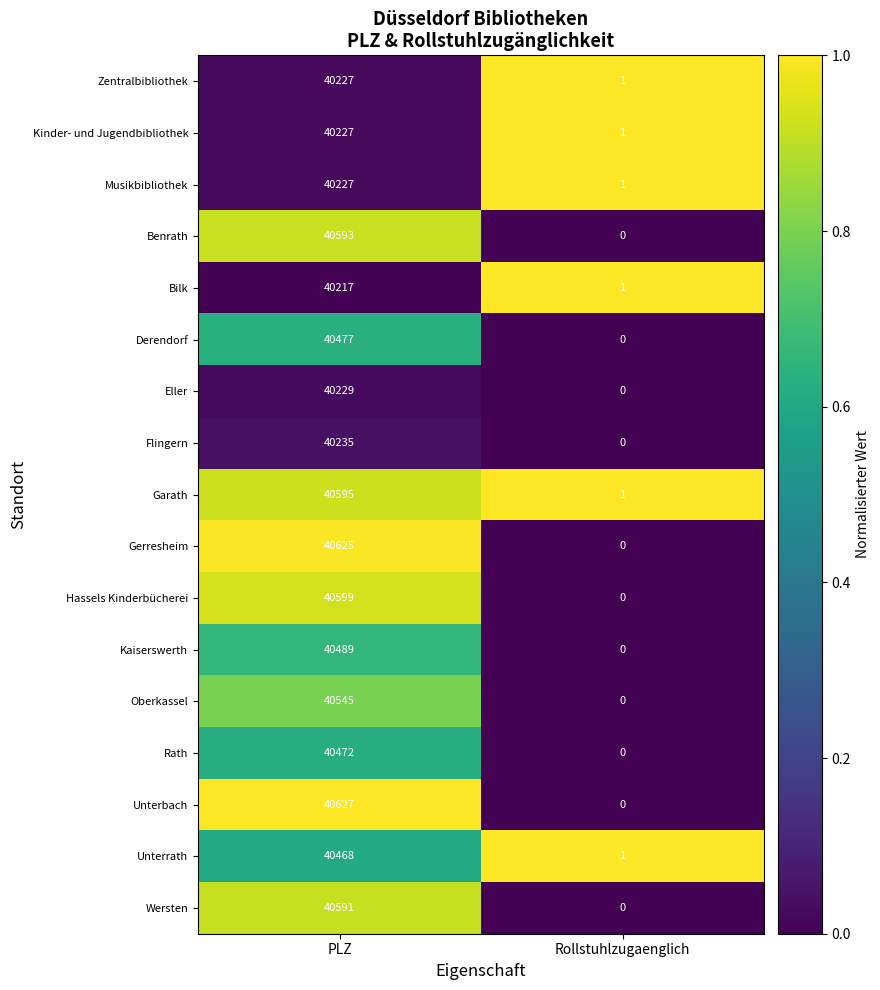

How many series are shown in this chart?

17